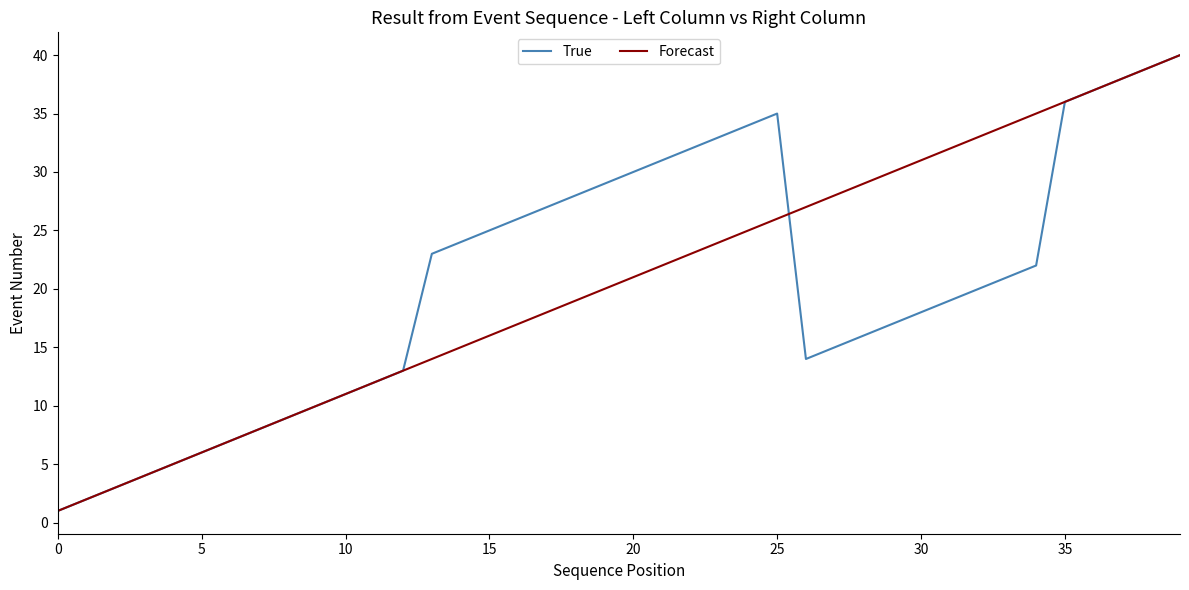

What is the greatest value displayed?

40